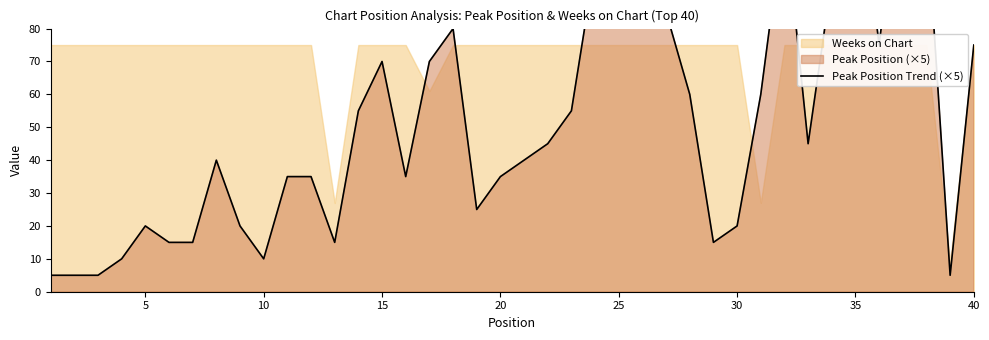

How many categories are shown in the chart?

40